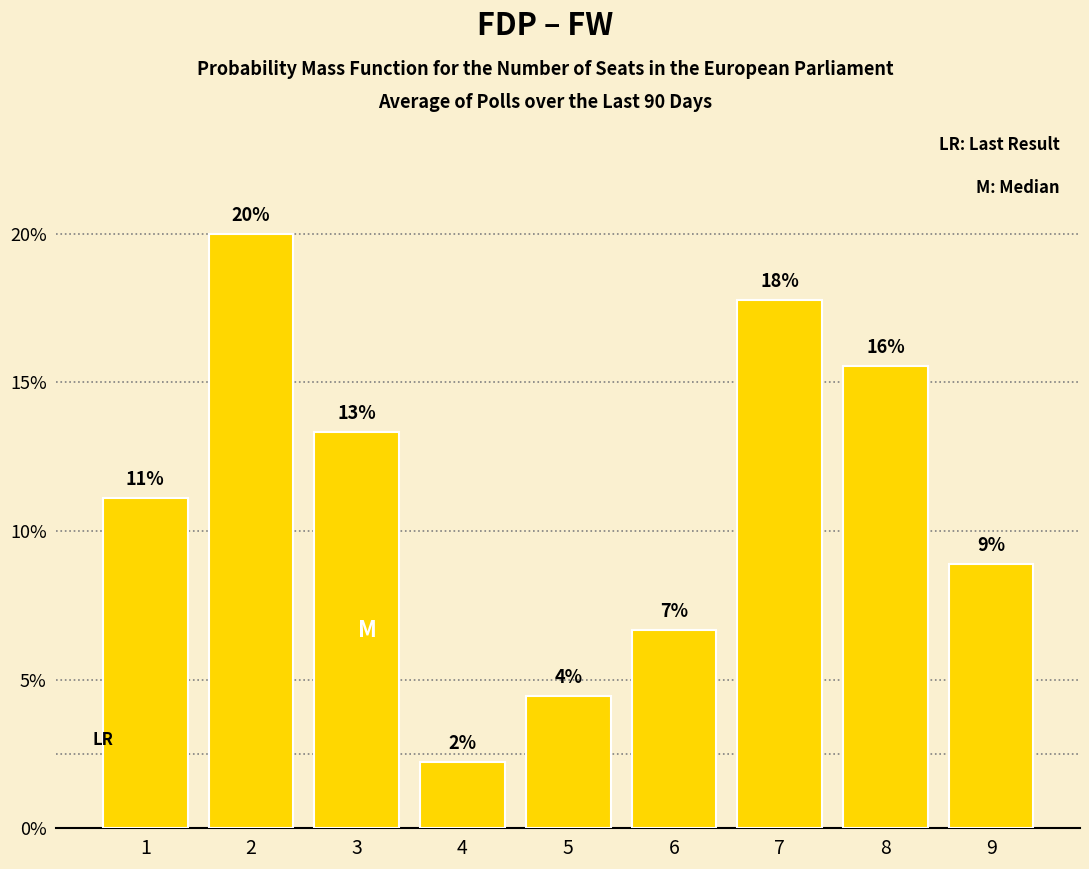

True or false: the data shows 0.0 at 5.

False